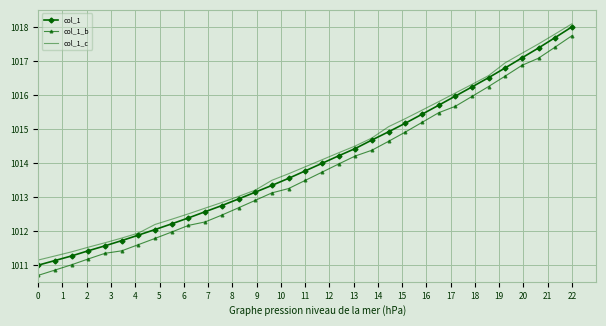

What is the maximum value shown in the chart?

1018.1